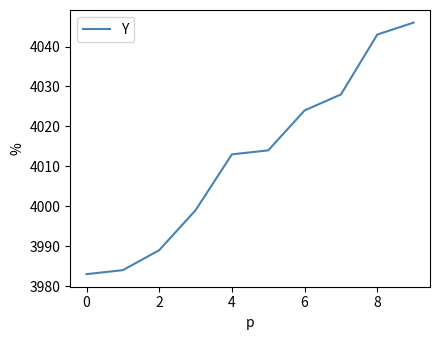

What is the difference between the maximum and minimum values?

63